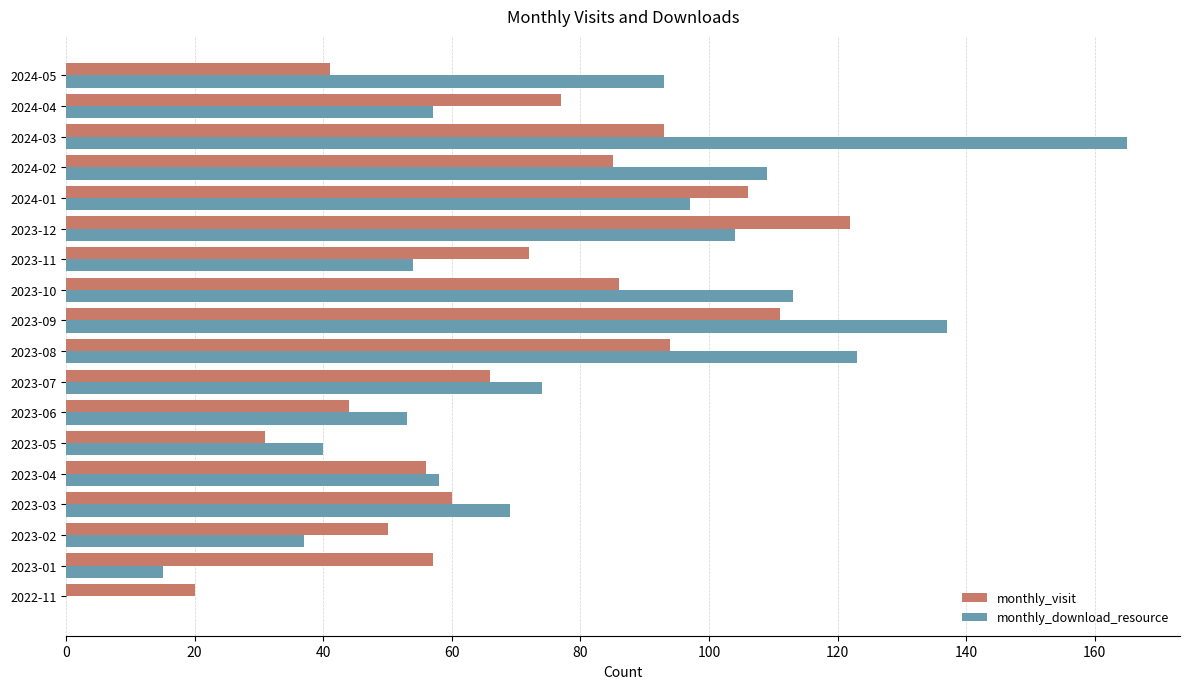

What is the greatest value displayed?

165